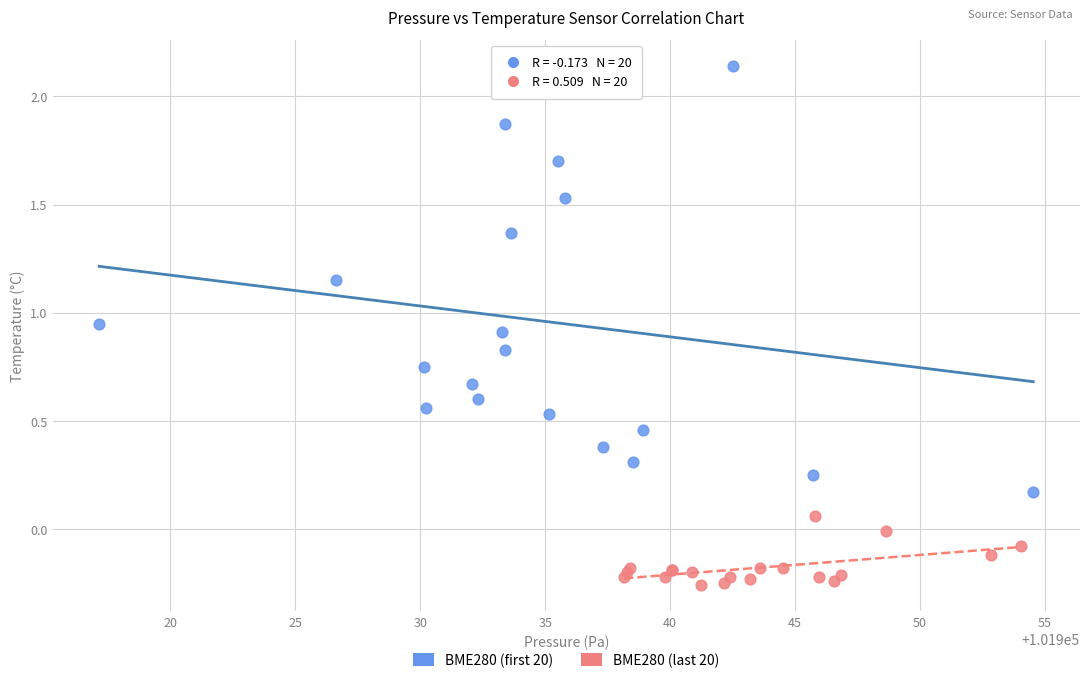

What are all the series names shown in the legend?

BME280 (first 20), BME280 (last 20)